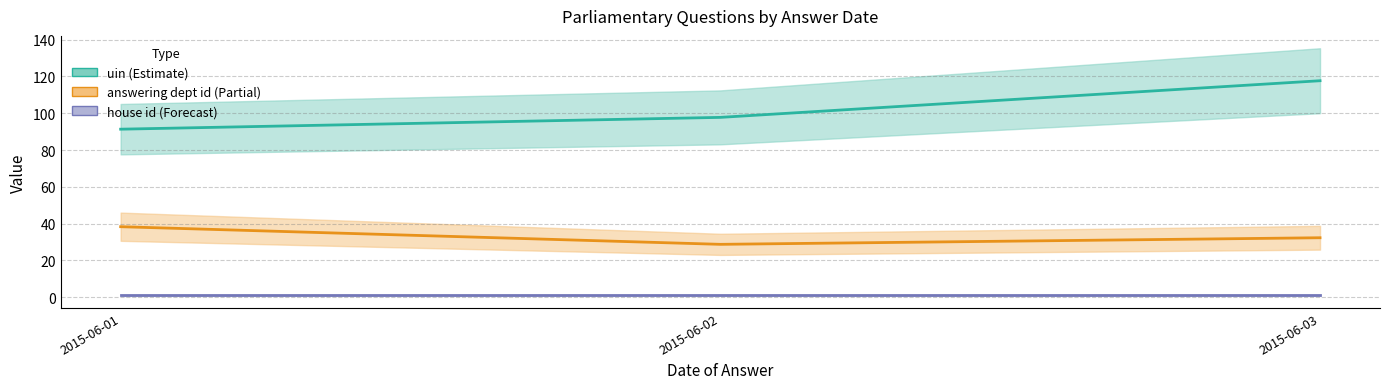

What is the approximate value of answering dept id at 2015-06-01?

38.3